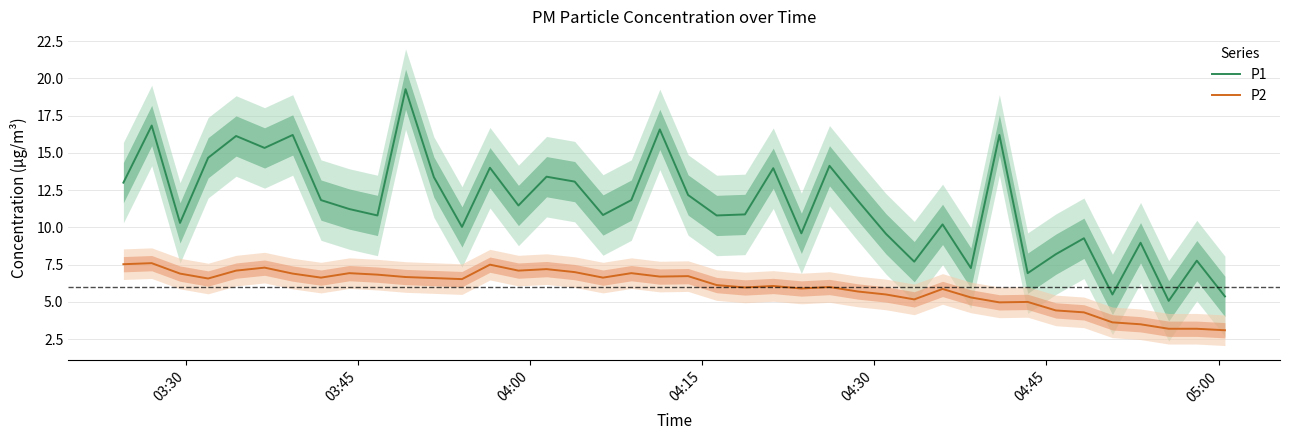

Which series has the largest total across all categories?

P1